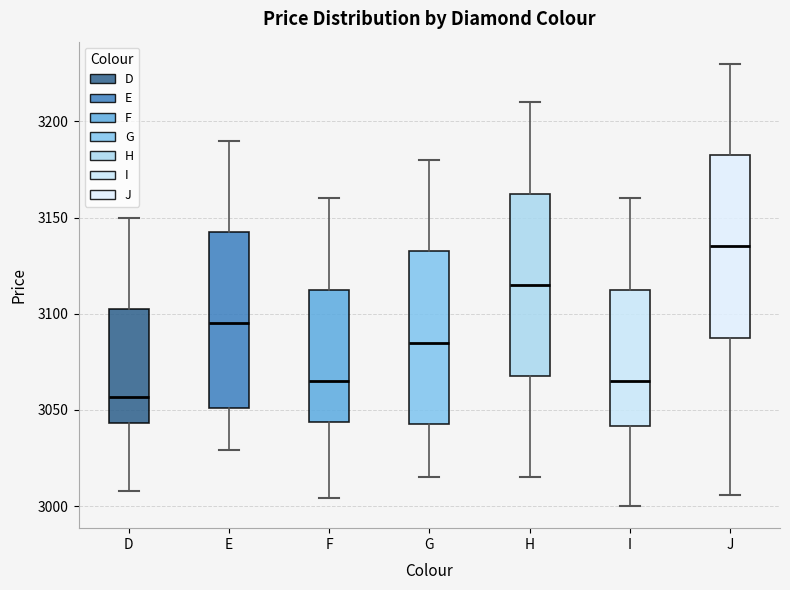

Which box's median line is the highest?

J